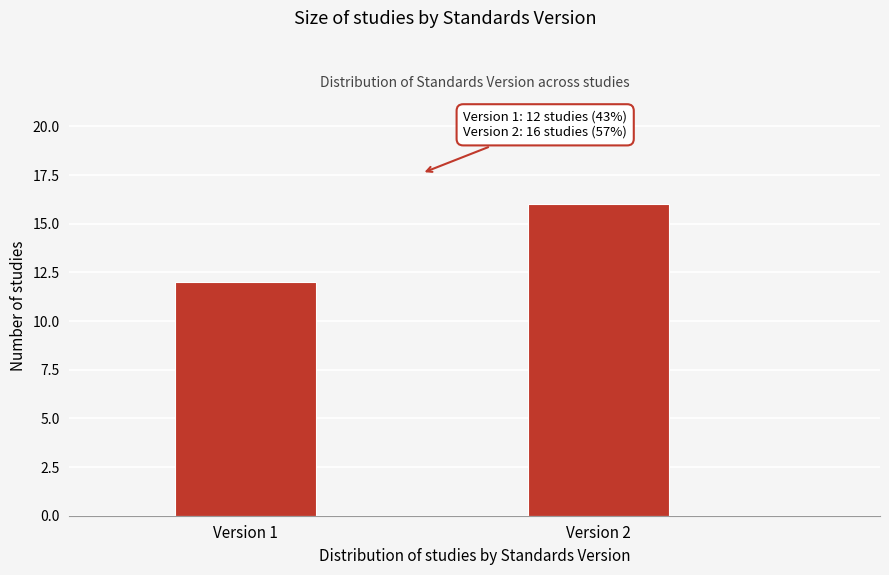

Reading left to right, list all the values displayed in this chart.

12	16